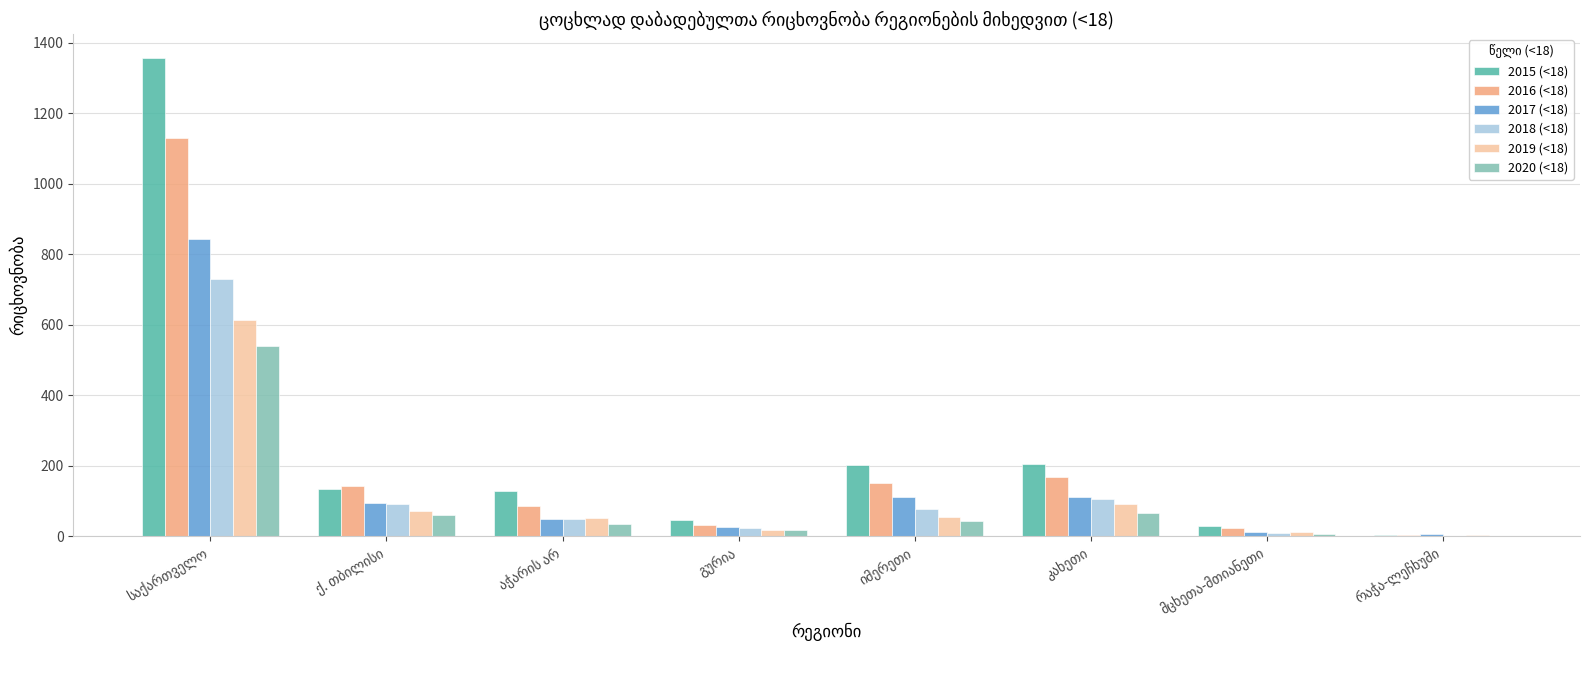

Are the bars horizontal?

No